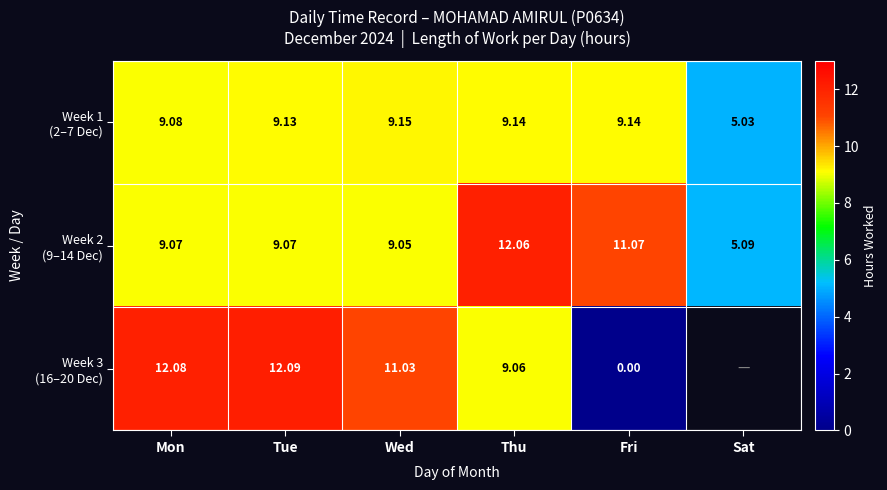

List the series in order of their overall mean, highest first.

Week 2 (9–14 Dec), Week 3 (16–20 Dec), Week 1 (2–7 Dec)